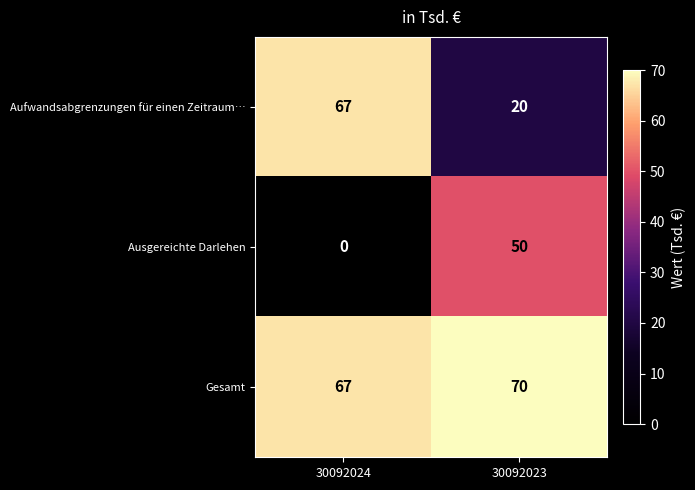

List the series in order of their peak value, lowest first.

Ausgereichte Darlehen, Aufwandsabgrenzungen für einen Zeitraum…, Gesamt